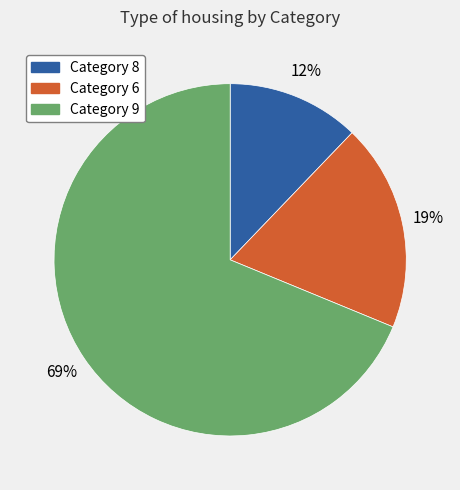

To the nearest percent, what is the difference between the largest and smallest slice percentages?

57%